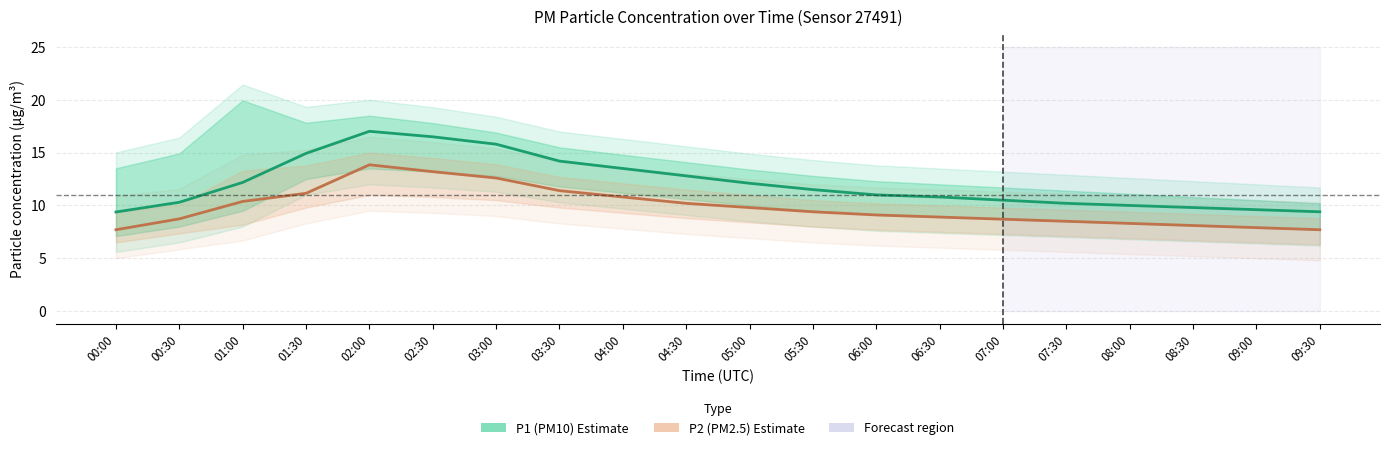

Does the chart display data point markers on the line(s)?

No